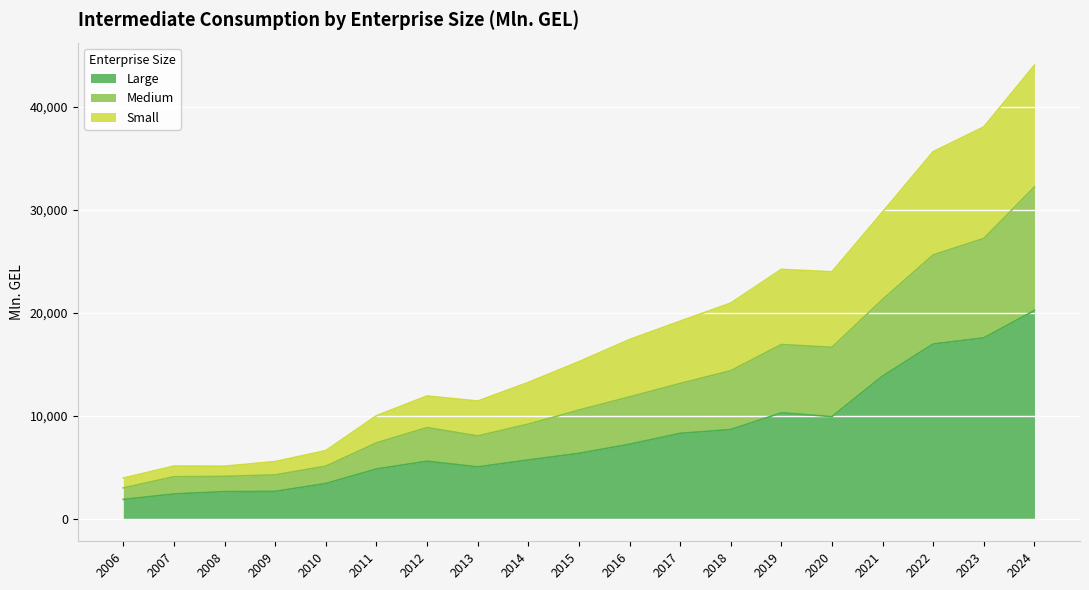

At which category is the sum across all series the highest?

2024